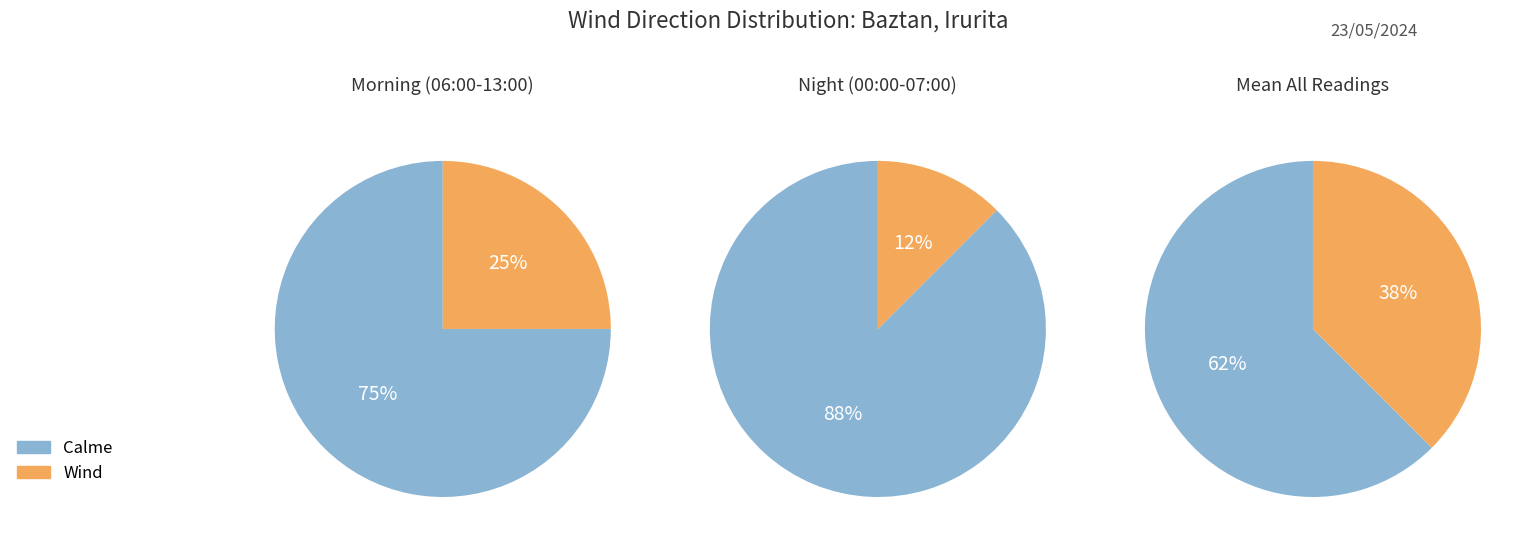

Combined, what portion of the pie is 0 and 1?

100.0%